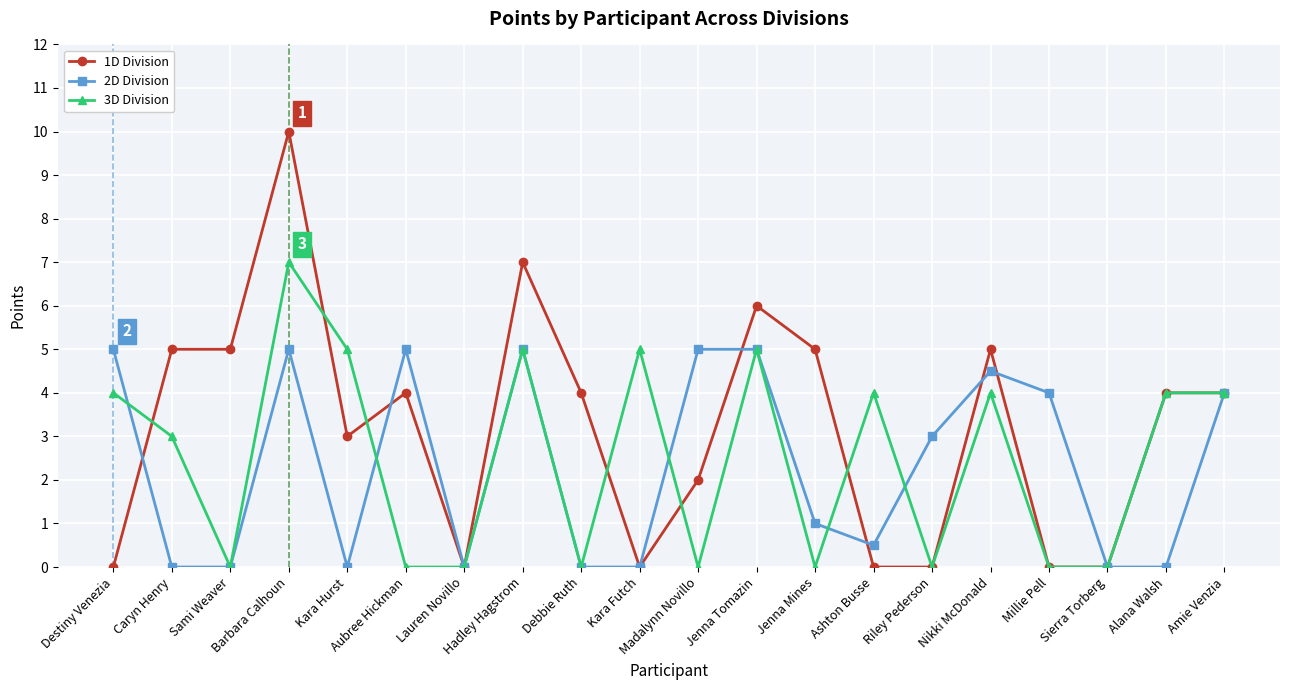

What is the value of the 2D Division point at the 4th from the left?

5.0